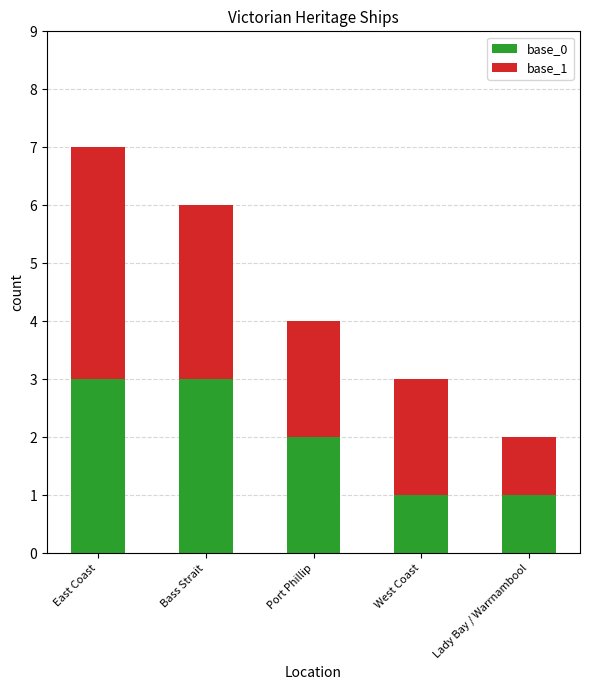

At which category is the sum across all series the highest?

East Coast